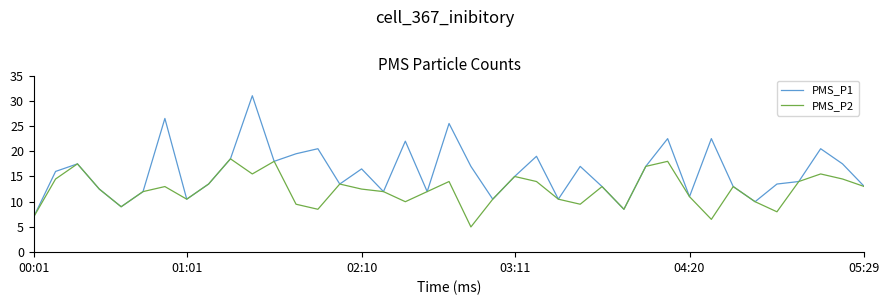

Which series has the widest spread of values?

PMS_P1